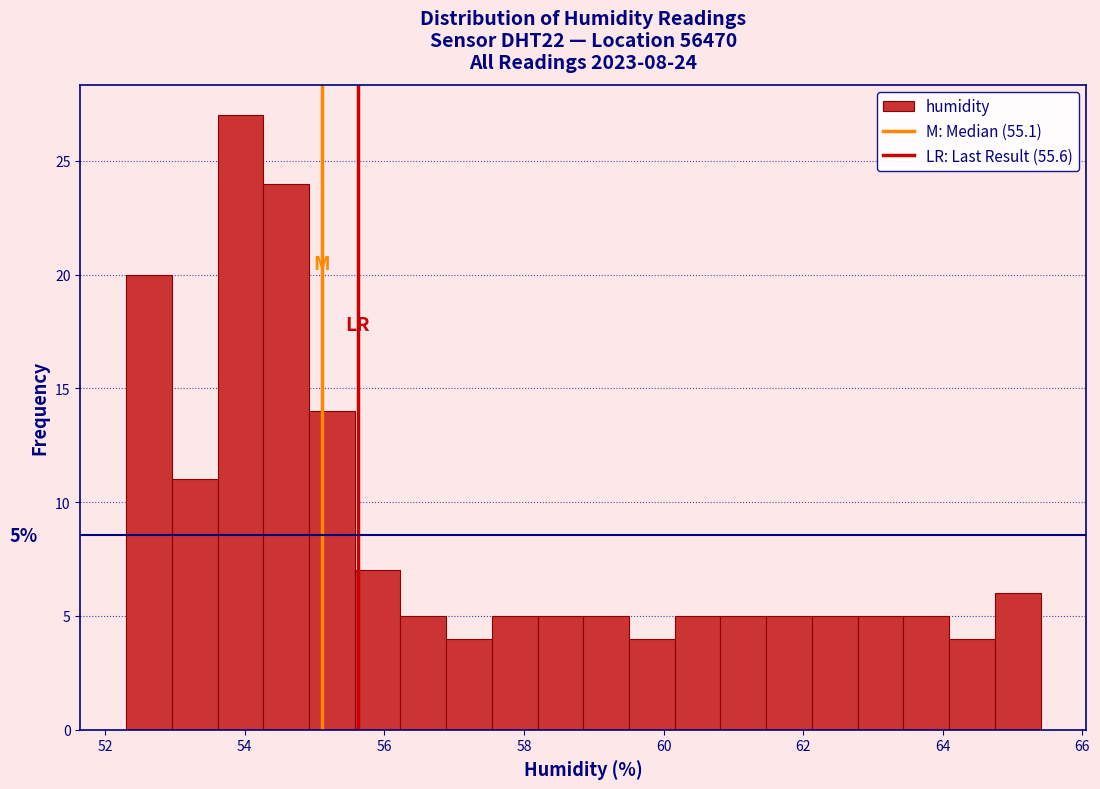

Read against the x-axis, roughly where is the centre of the tallest bar?

54.0